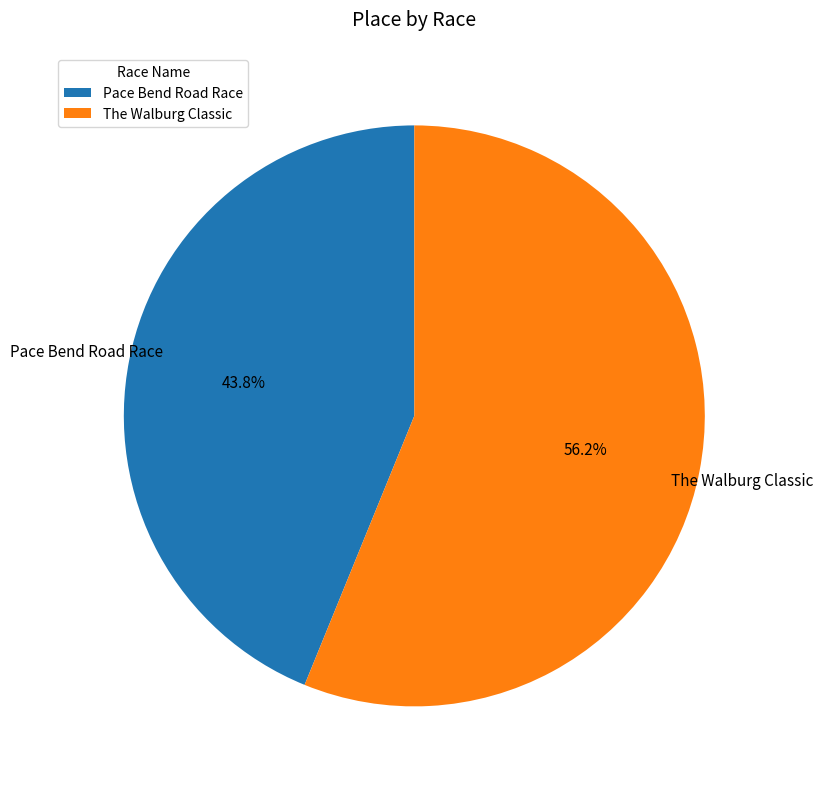

Is the sum of The Walburg Classic and Pace Bend Road Race greater than half?

Yes